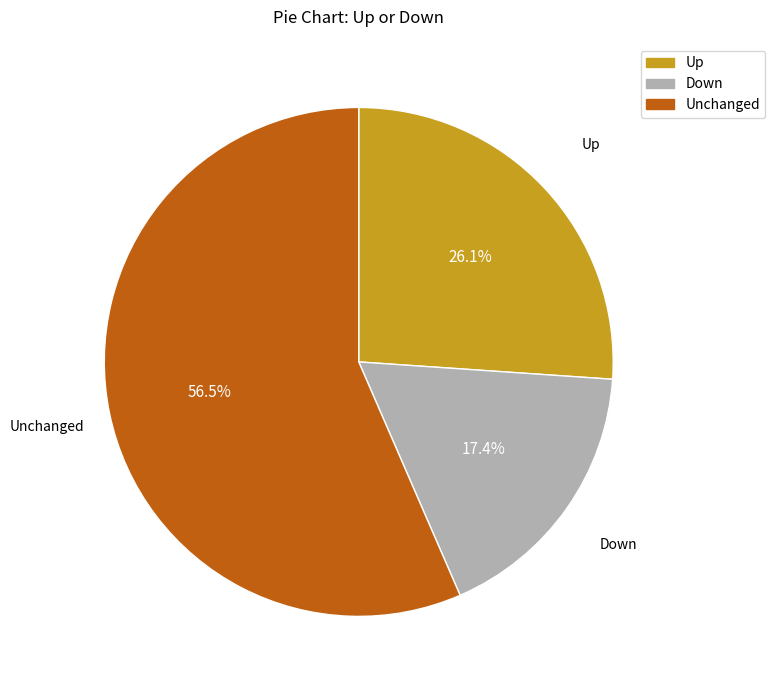

Which slice is the smallest?

Down